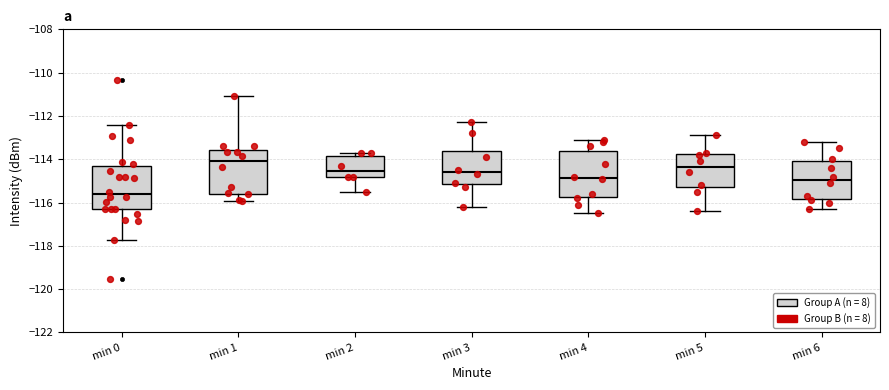

Where is the lower edge of the box for min 0 on the y-axis? The values are not printed on the chart, so give them approximately, as read against the axis.

-116.4